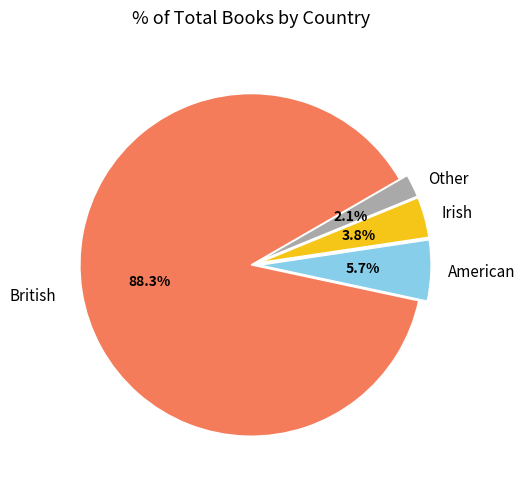

How many slices are in this pie chart?

4